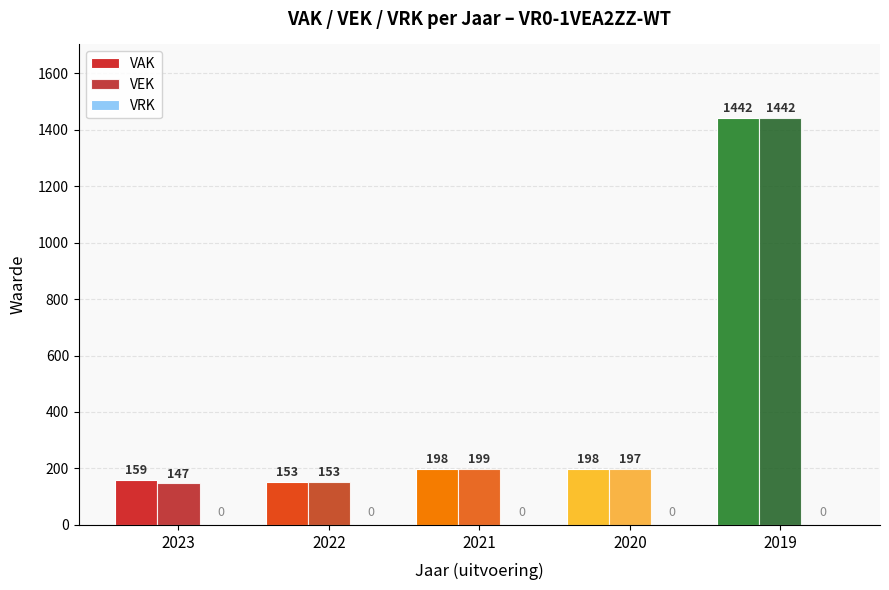

What is the difference between the maximum and second lowest values in the VEK series?

1289